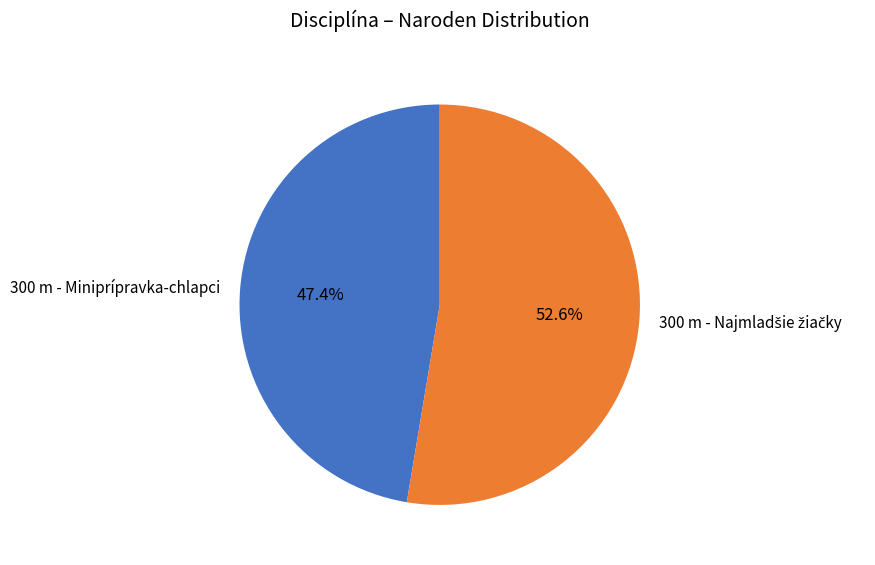

What is the smallest slice in the pie chart?

300 m - Miniprípravka-chlapci